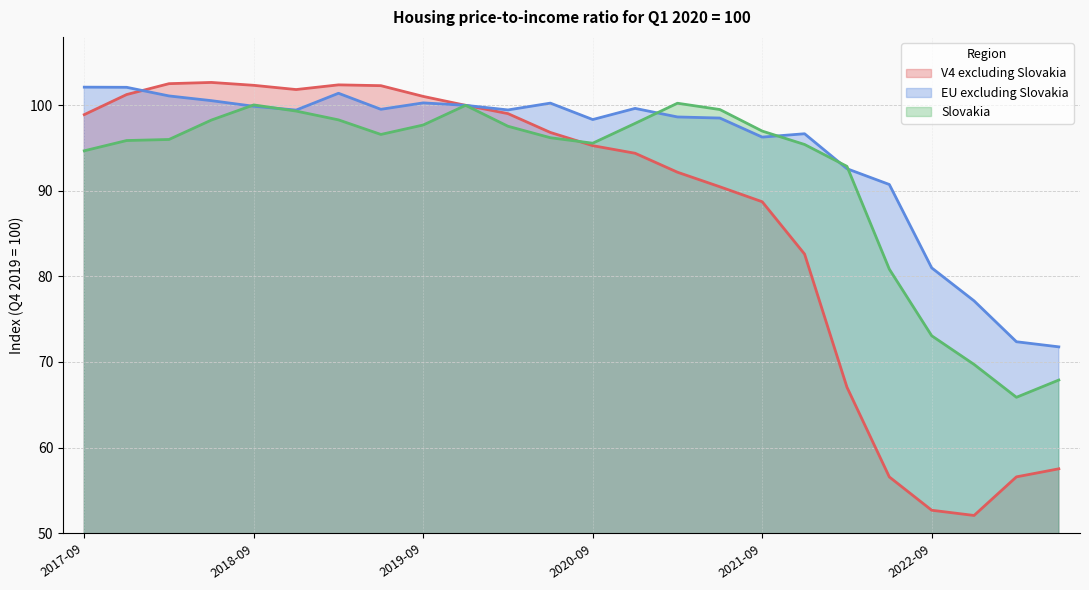

What is the label of the 15th point from the right?

2019-12-31